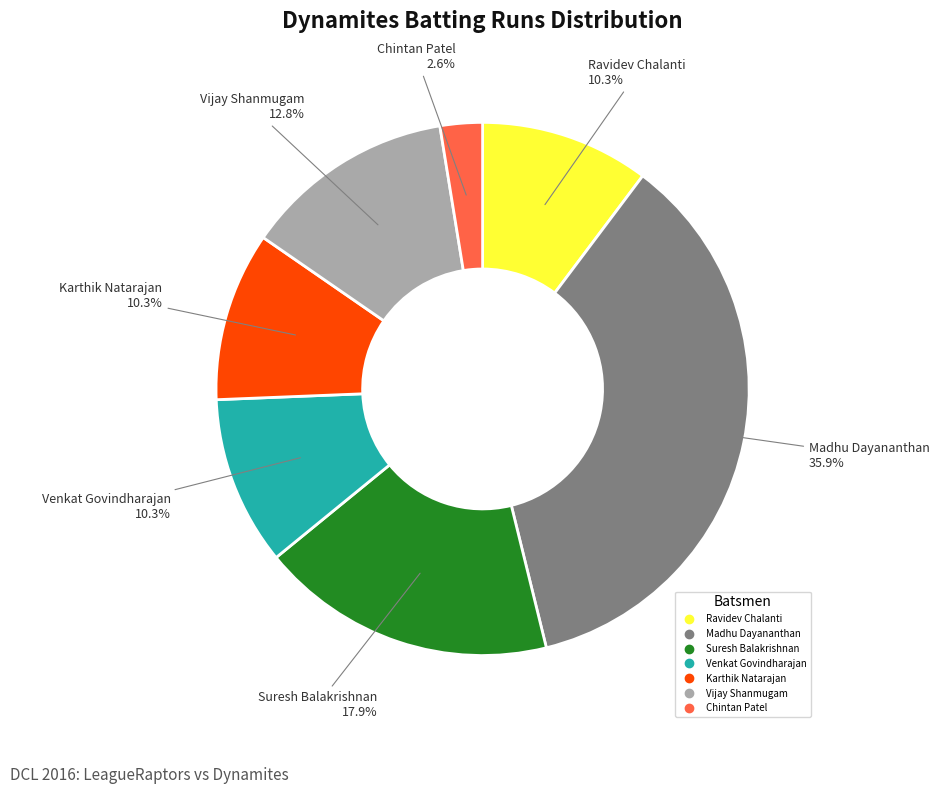

Is there any slice that represents more than half of the pie?

No